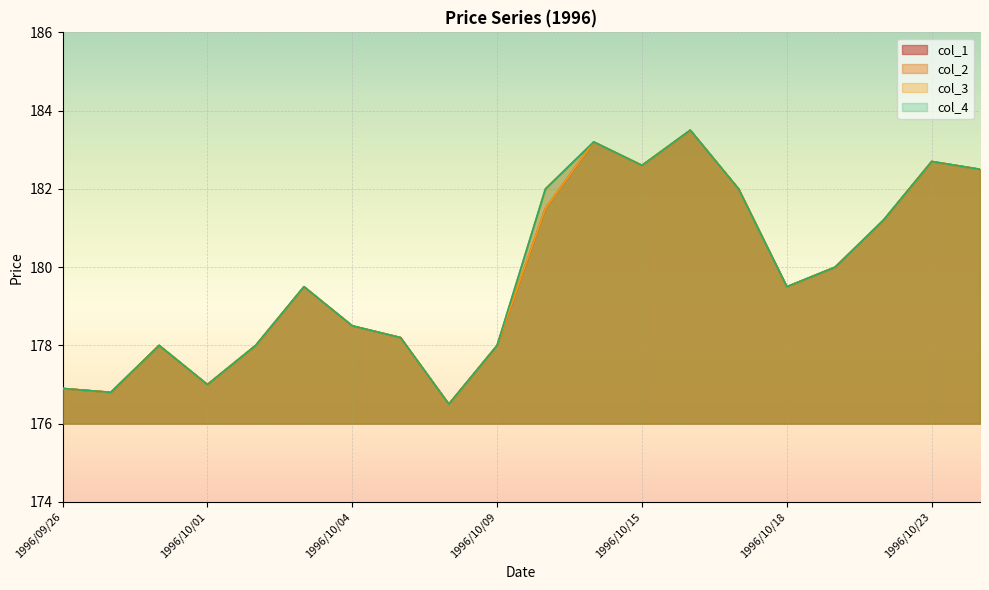

What is the total value across all series at 1996/10/01?

708.0